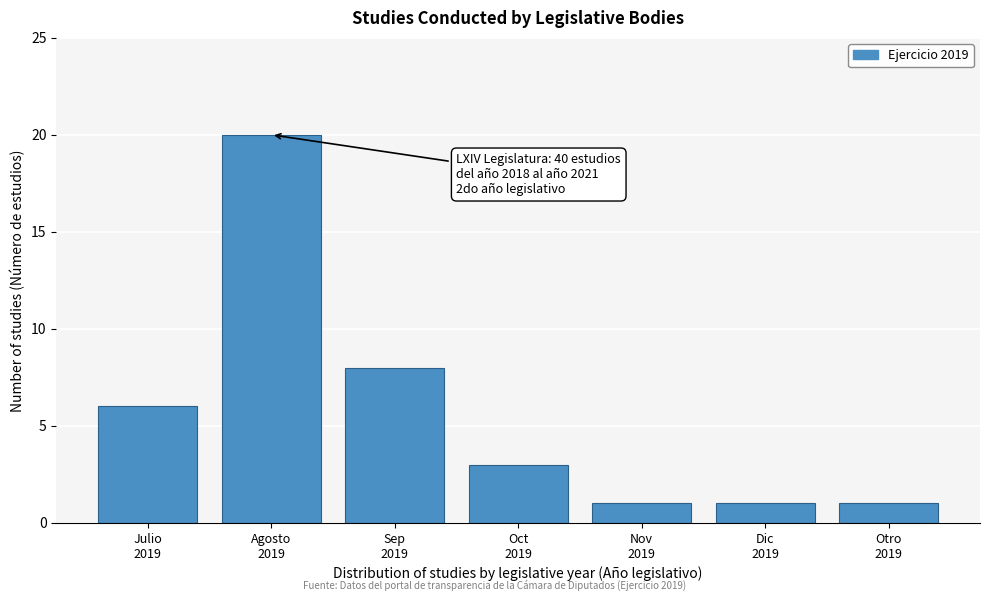

Reading left to right, transcribe all the data shown in this chart.

6	20	8	3	1	1	1